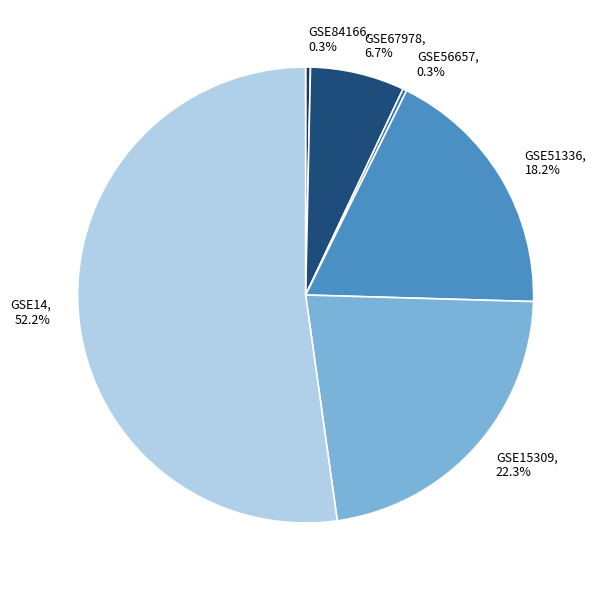

Does any single category account for the majority?

Yes